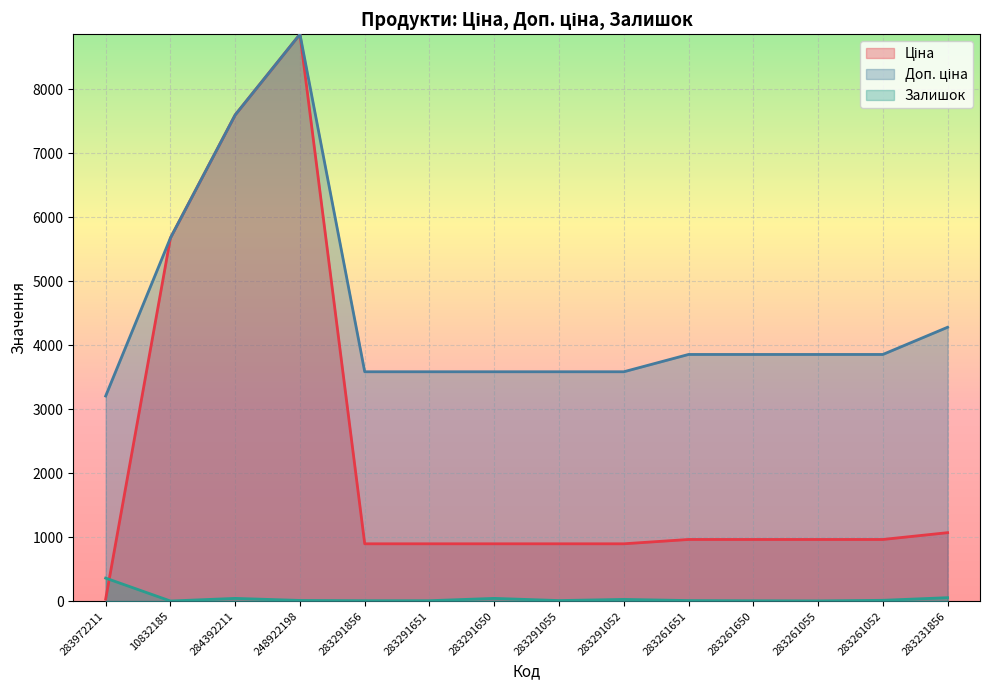

What is the difference between the second highest and second lowest values in the Доп. ціна series?

4012.9